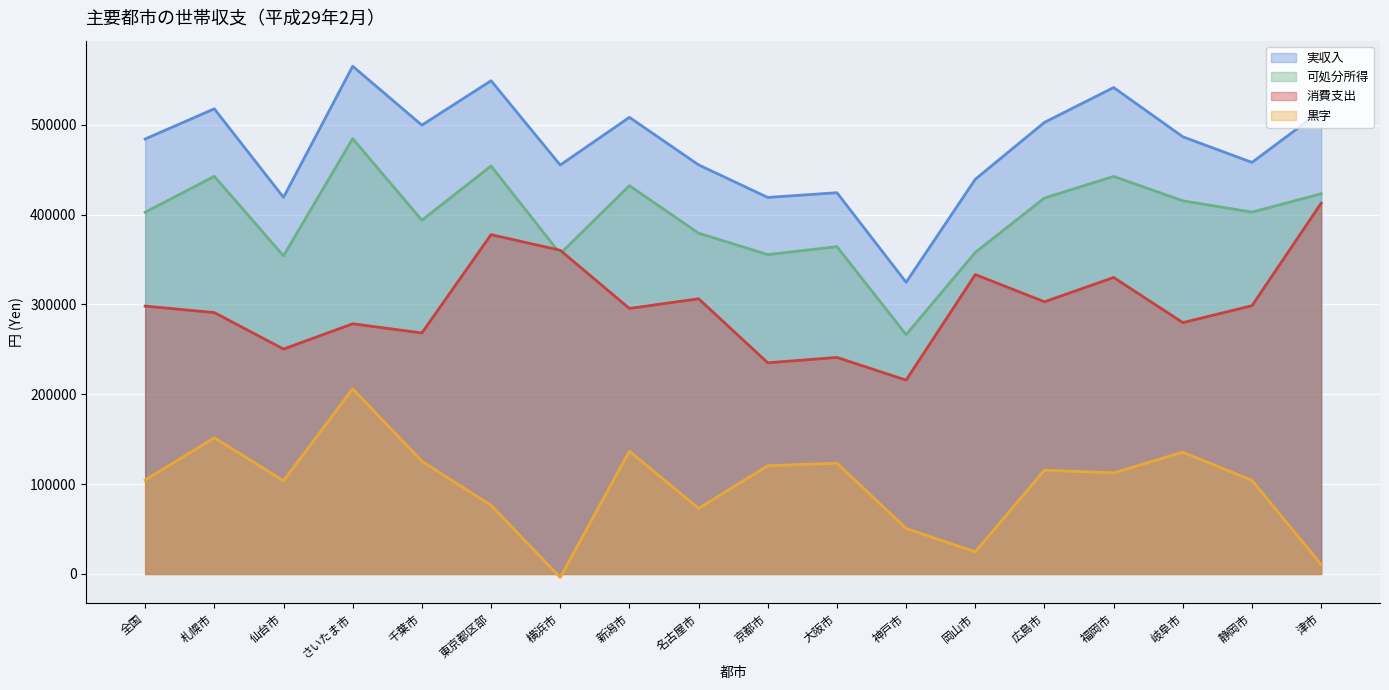

What is the sum of the 消費支出 values at 福岡市 and 新潟市?

625420